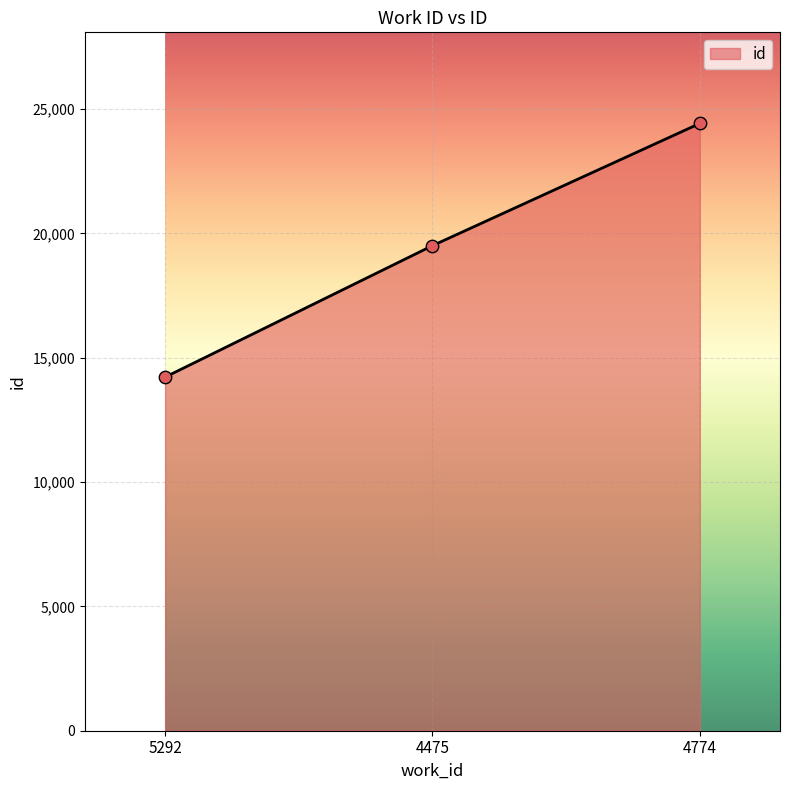

What is the ratio of the value at 4475 to the value at 5292?

1.4